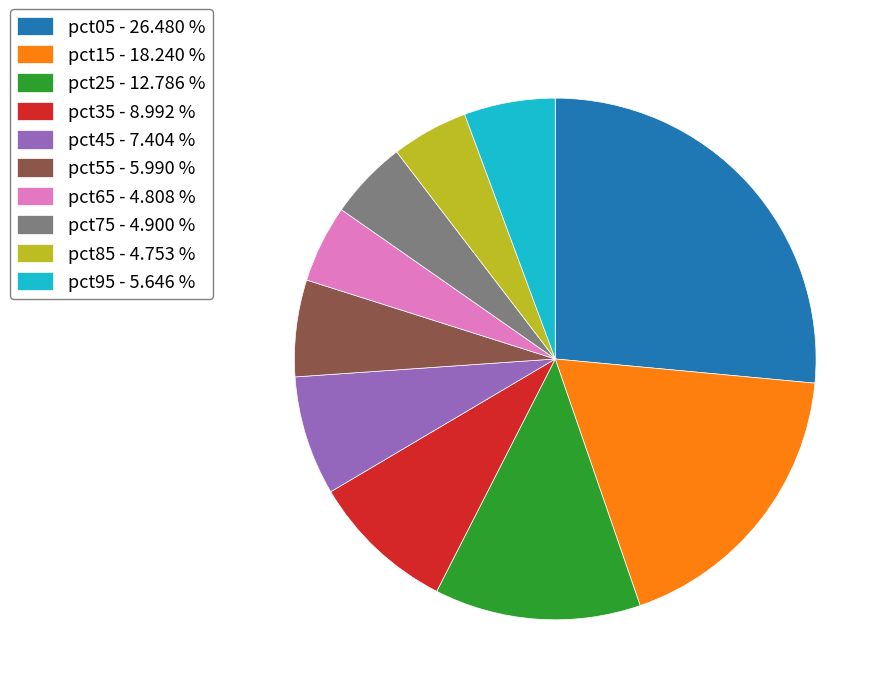

Is pct05 - 26.480 % the majority of the pie?

No